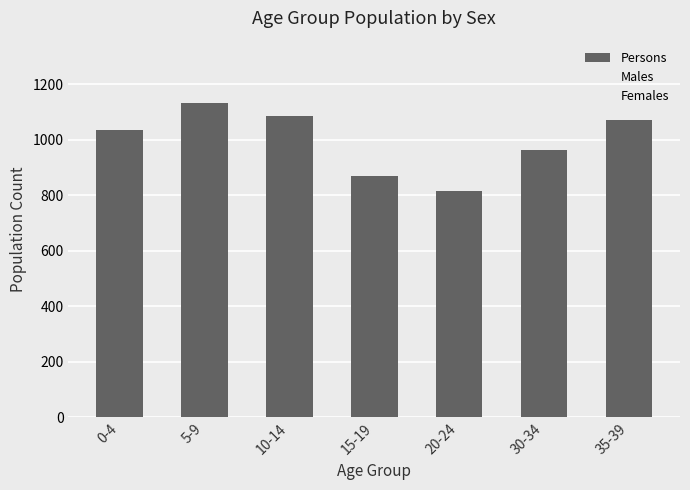

The value of Females at 10-14 is 503. True or false?

True